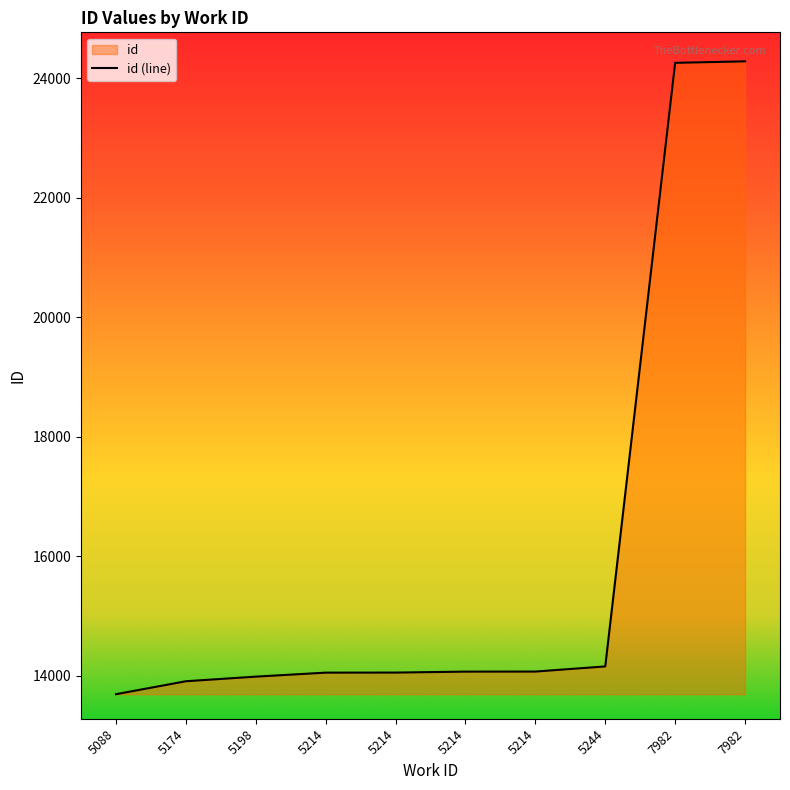

How many lines are shown in the chart?

1